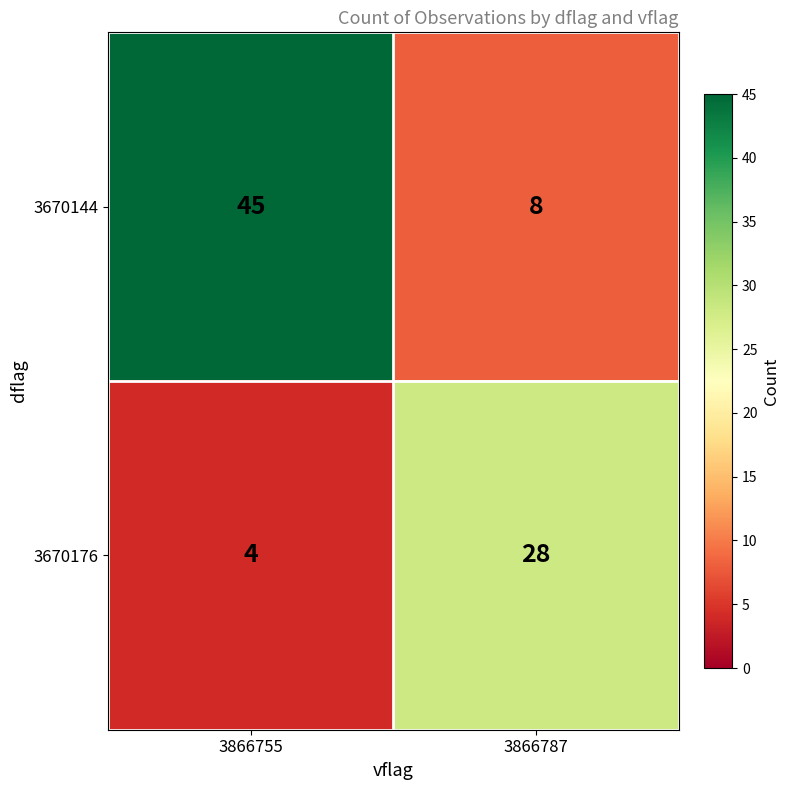

Reading right to left, what are all the values shown in this chart?

3670144: 3866787=8	3866755=45
3670176: 3866787=28	3866755=4